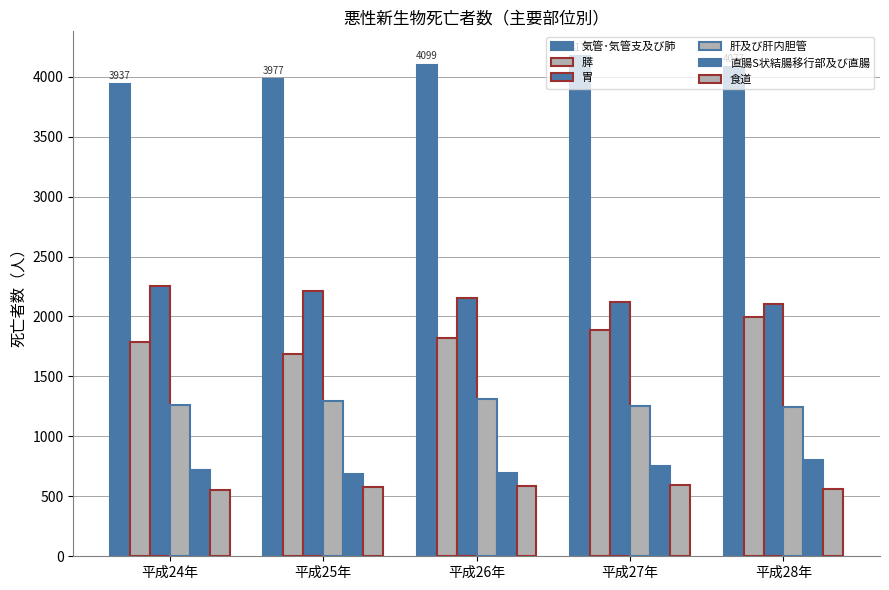

At 平成24年, list the series in order from smallest to largest.

食道, 直腸S状結腸移行部及び直腸, 肝及び肝内胆管, 膵, 胃, 気管･気管支及び肺